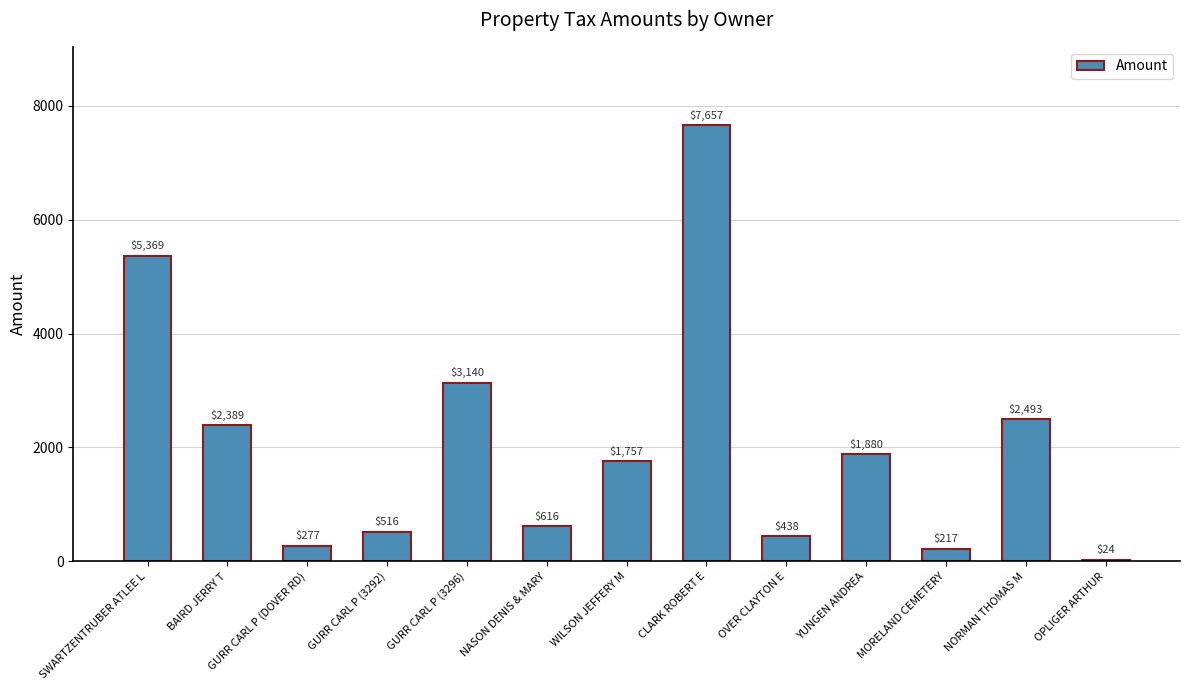

Are the bars grouped side by side (vs. stacked)?

No